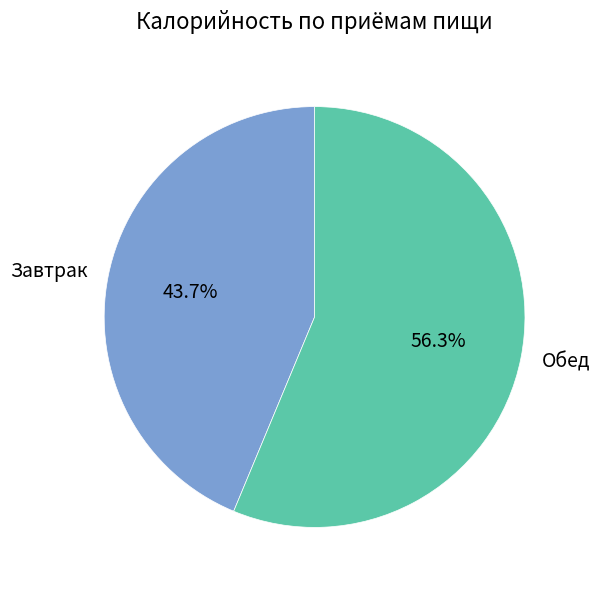

True or false: Обед accounts for 44% of the total.

False